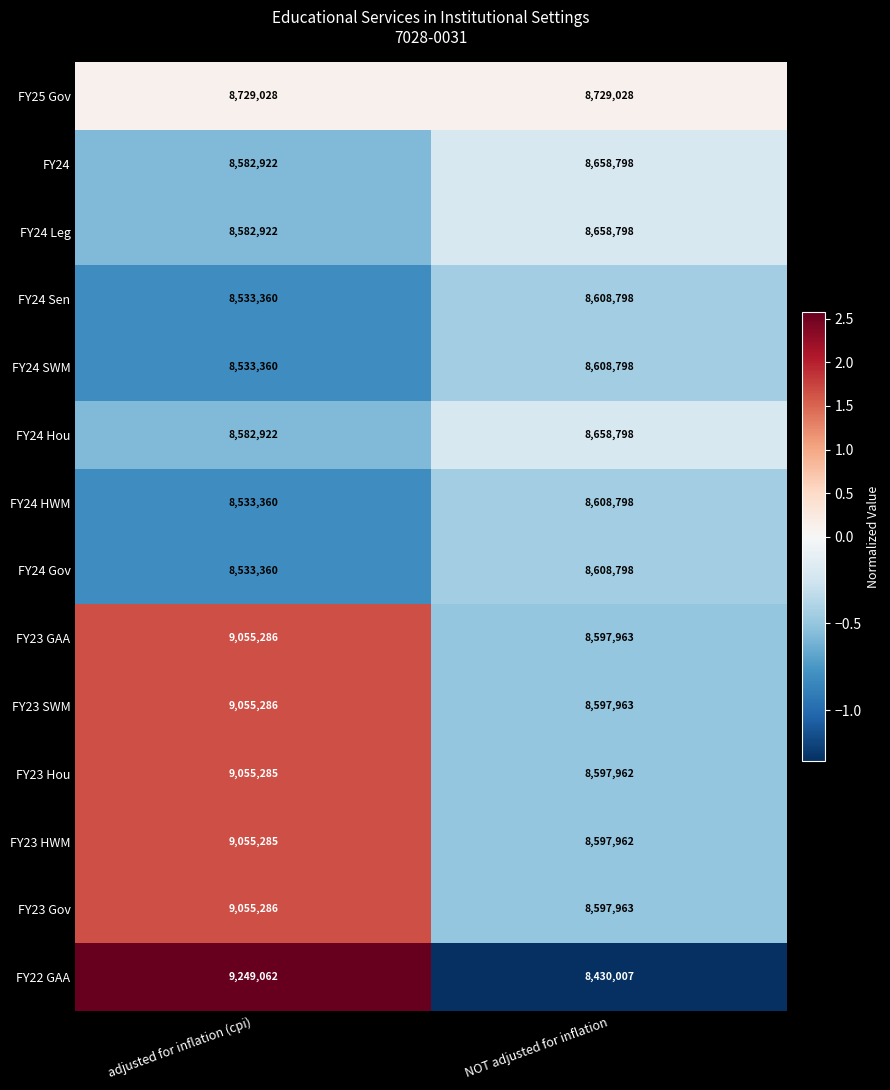

What is the difference between the highest and lowest values at NOT adjusted for inflation?

299021